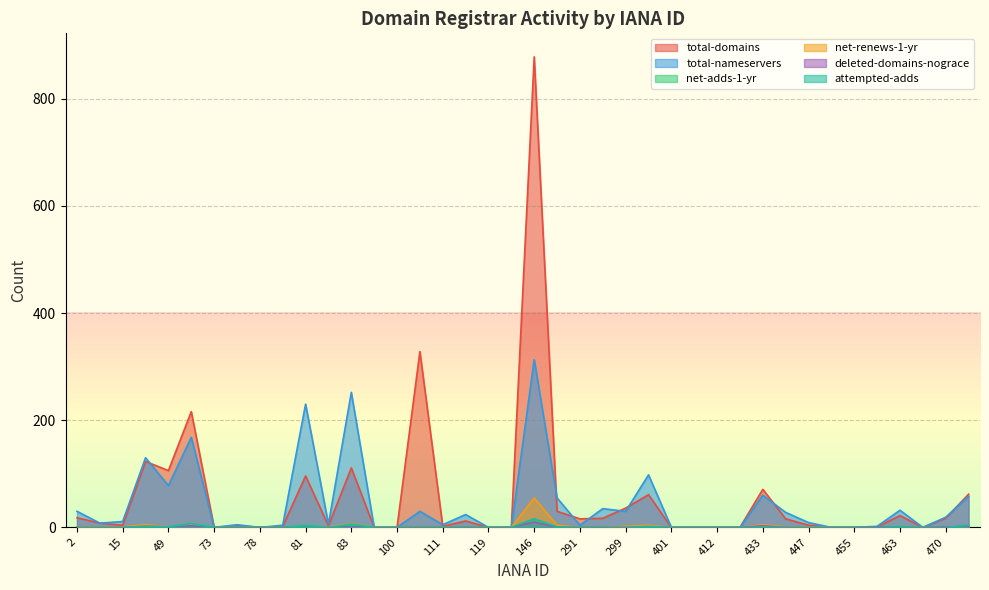

At which label does attempted-adds reach its minimum?

2